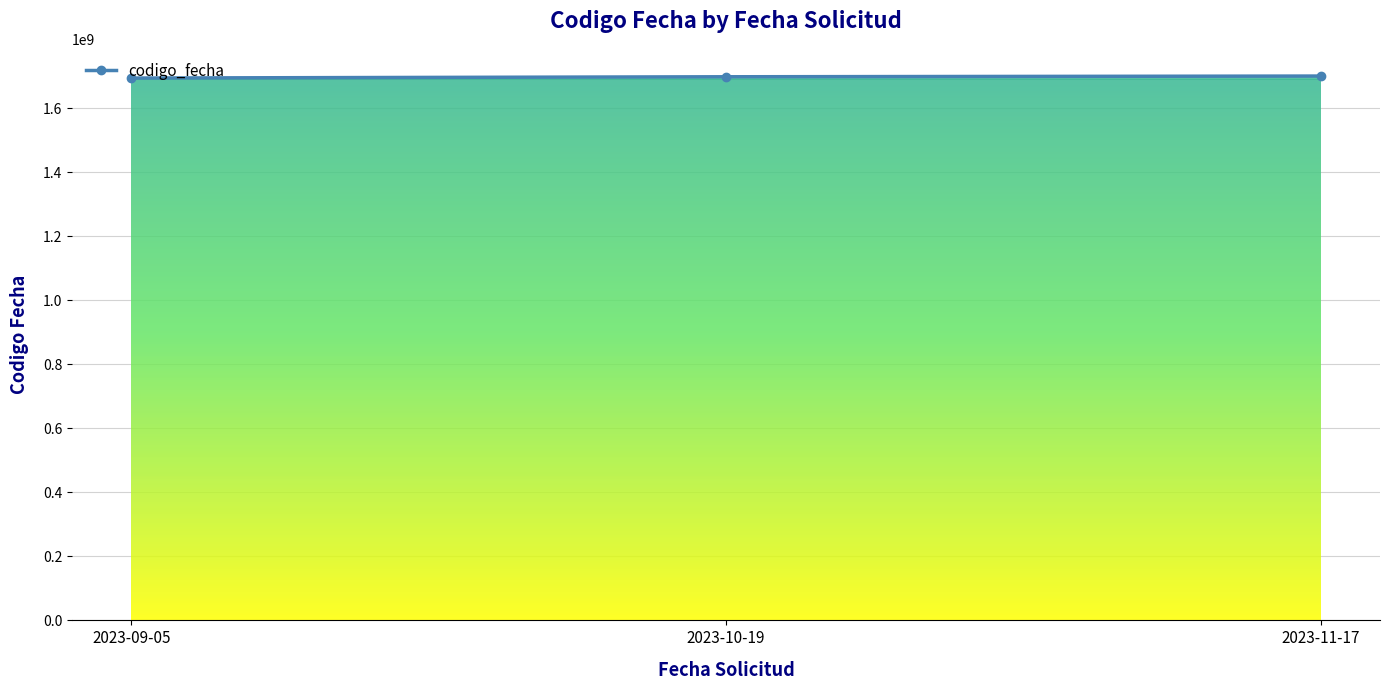

Which category has the highest value across all series?

2023-11-17